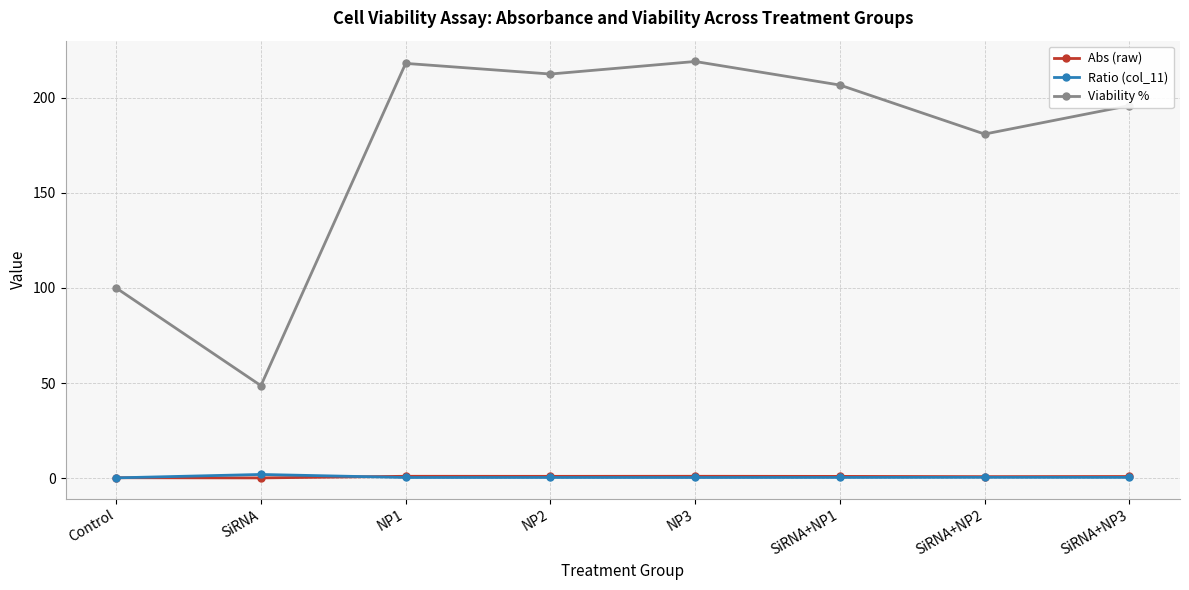

Which series has the largest total across all categories?

Viability %